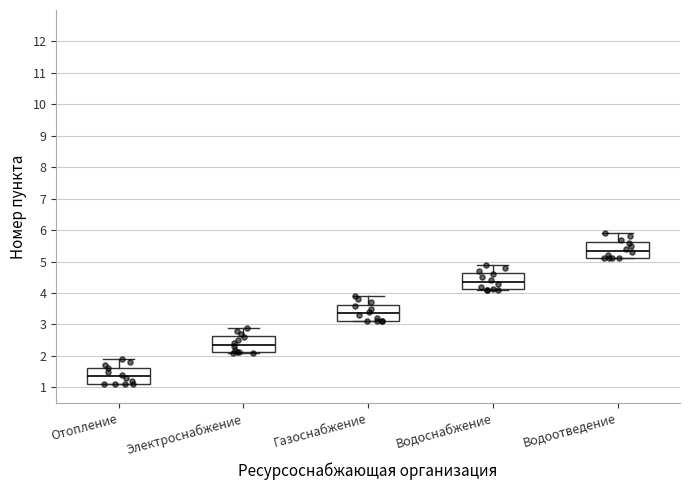

Reading left to right, read every box against the y-axis: the position of its median line, the range the box covers, and the ends of its whiskers. The values are not printed on the chart, so give them approximately, as read against the axis.

Отопление: median 1.4, box 1.1 to 1.6, whiskers 1.1 to 1.9
Электроснабжение: median 2.4, box 2.1 to 2.6, whiskers 2.1 to 2.9
Газоснабжение: median 3.4, box 3.1 to 3.6, whiskers 3.1 to 3.9
Водоснабжение: median 4.4, box 4.1 to 4.6, whiskers 4.1 to 4.9
Водоотведение: median 5.4, box 5.1 to 5.6, whiskers 5.1 to 5.9